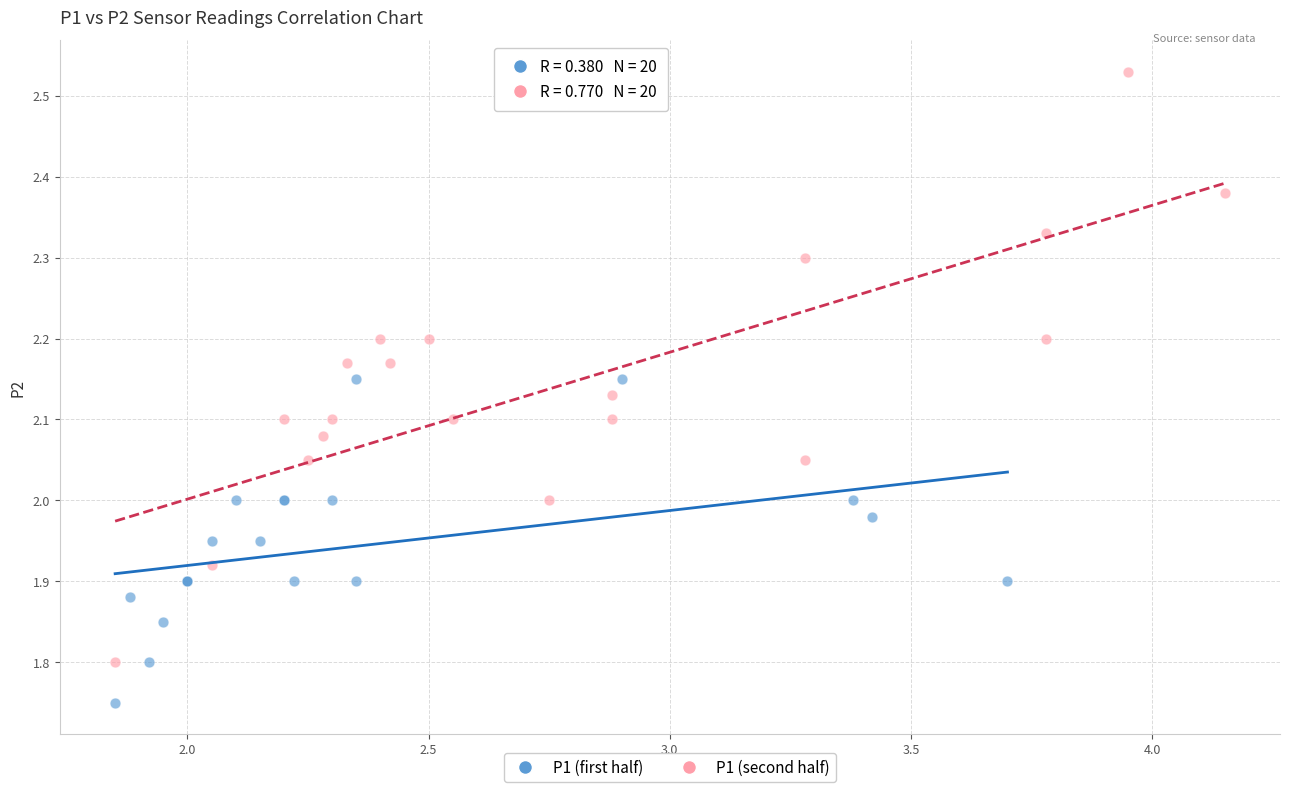

Which series contains the highest Y value?

P1 (second half)